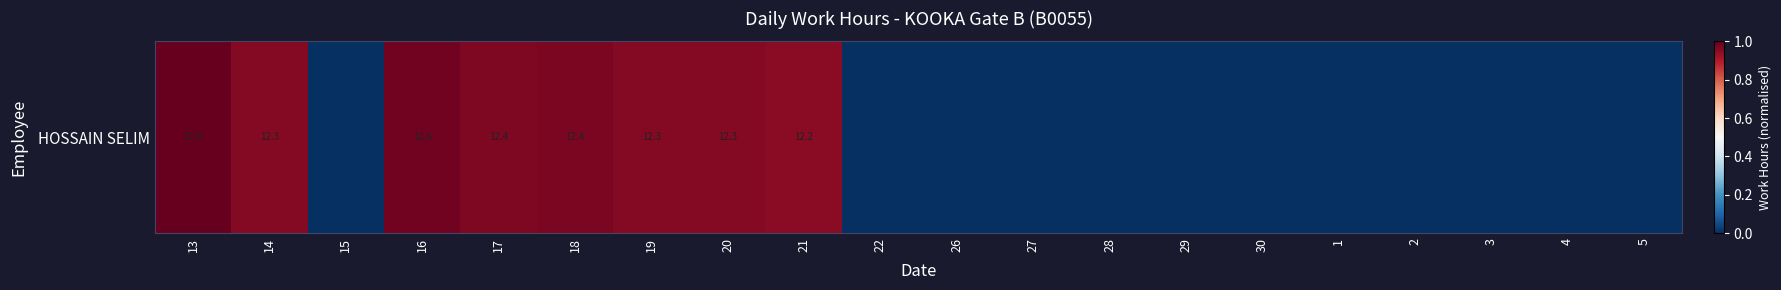

Reading right to left, transcribe all the data shown in this chart.

5=0.0	4=0.0	3=0.0	2=0.0	1=0.0	30=0.0	29=0.0	28=0.0	27=0.0	26=0.0	22=0.0	21=0.9	20=1.0	19=1.0	18=1.0	17=1.0	16=1.0	15=0.0	14=1.0	13=1.0